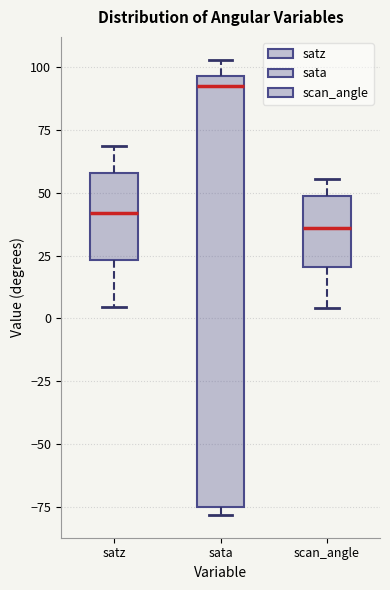

Reading left to right, transcribe this box plot: for each box, give where its median line is, the range the box spans, and where its two whiskers end, as read against the y-axis. The values are not printed on the chart, so give them approximately, as read against the axis.

satz: median 40, box 25 to 60, whiskers 5 to 70
sata: median 95 (just below the box's upper edge), box -75 to 95, whiskers -80 to 105
scan_angle: median 35, box 20 to 50, whiskers 5 to 55